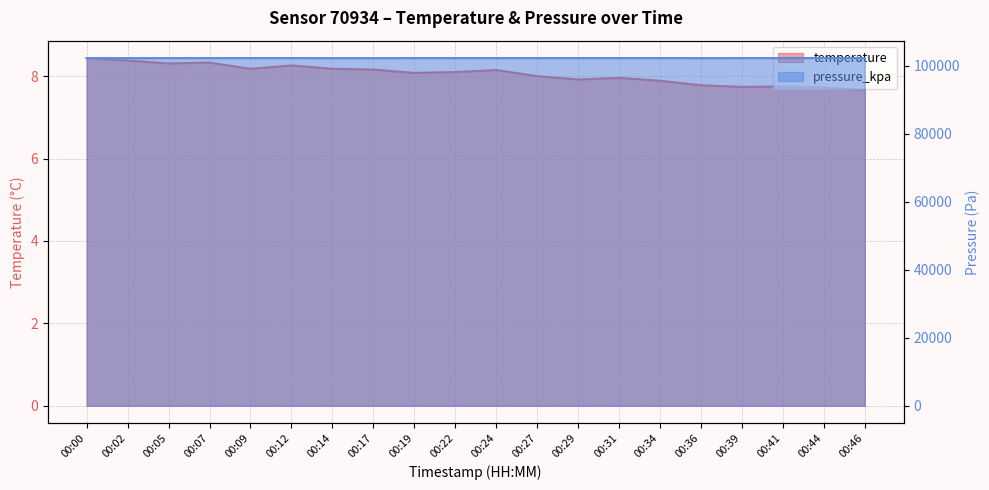

What is the value of the temperature point at the 17th from the left?

7.7